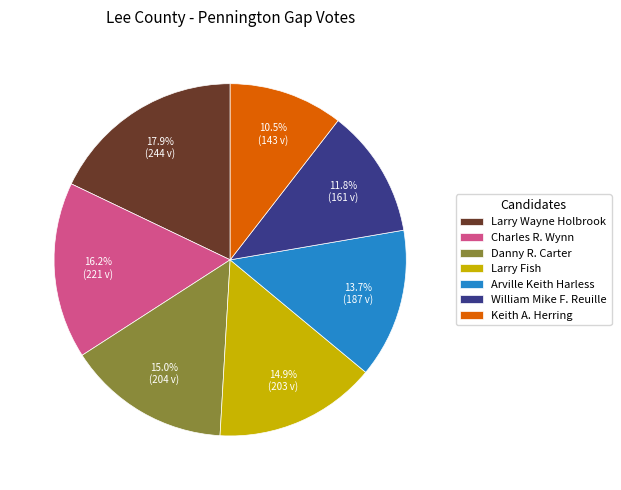

Is William Mike F. Reuille the majority of the pie?

No